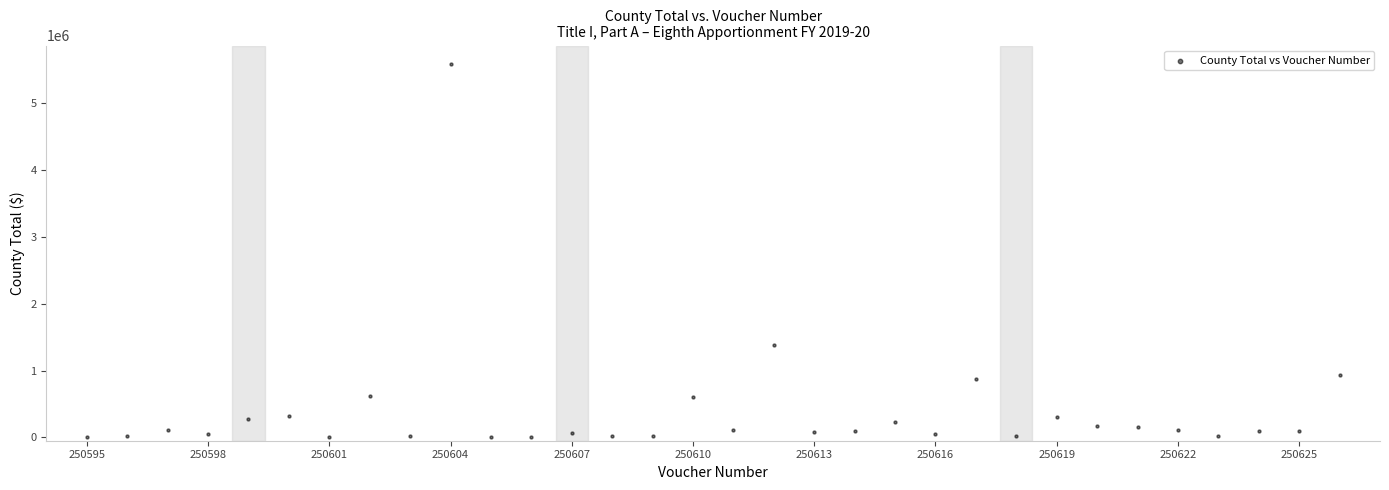

What is the range of X values (max minus min)?

31